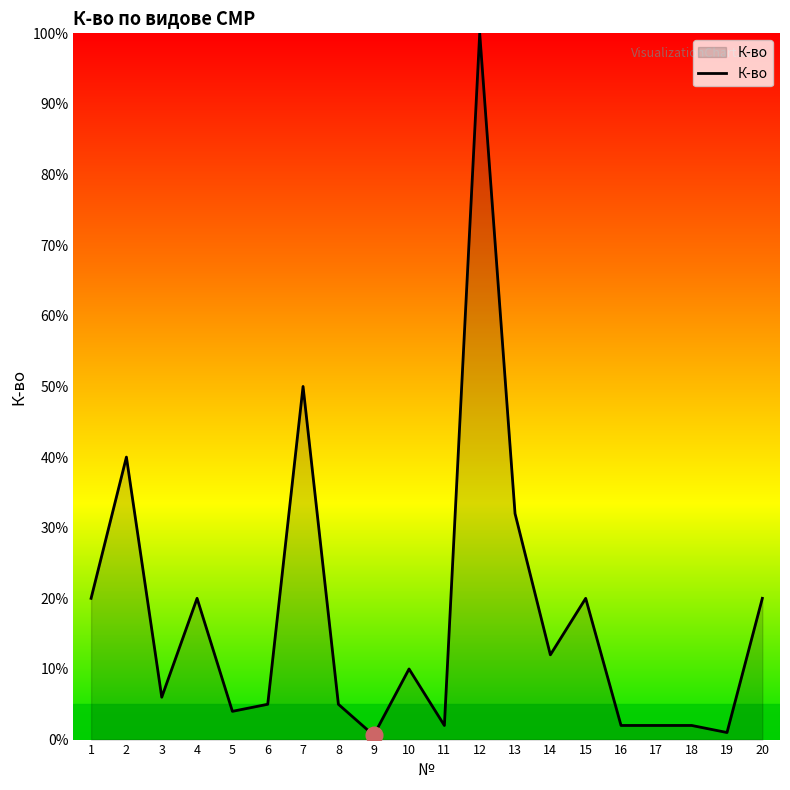

How many lines are shown in the chart?

1